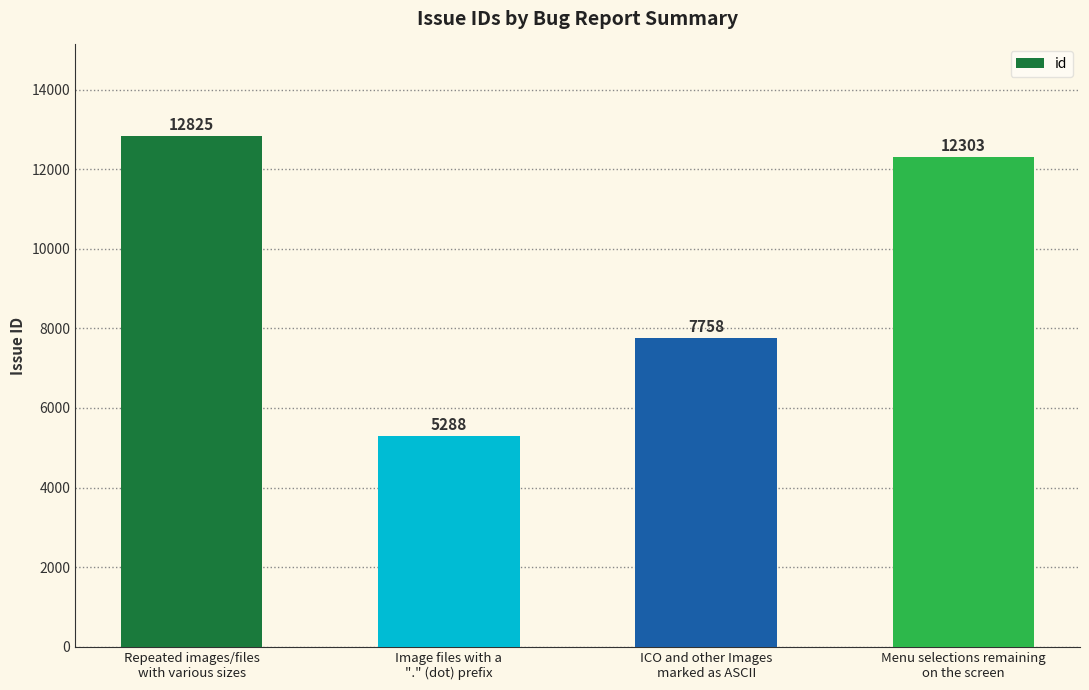

Reading left to right, list all the values displayed in this chart.

Repeated images/files
with various sizes=12825	Image files with a
"." (dot) prefix=5288	ICO and other Images
marked as ASCII=7758	Menu selections remaining
on the screen=12303